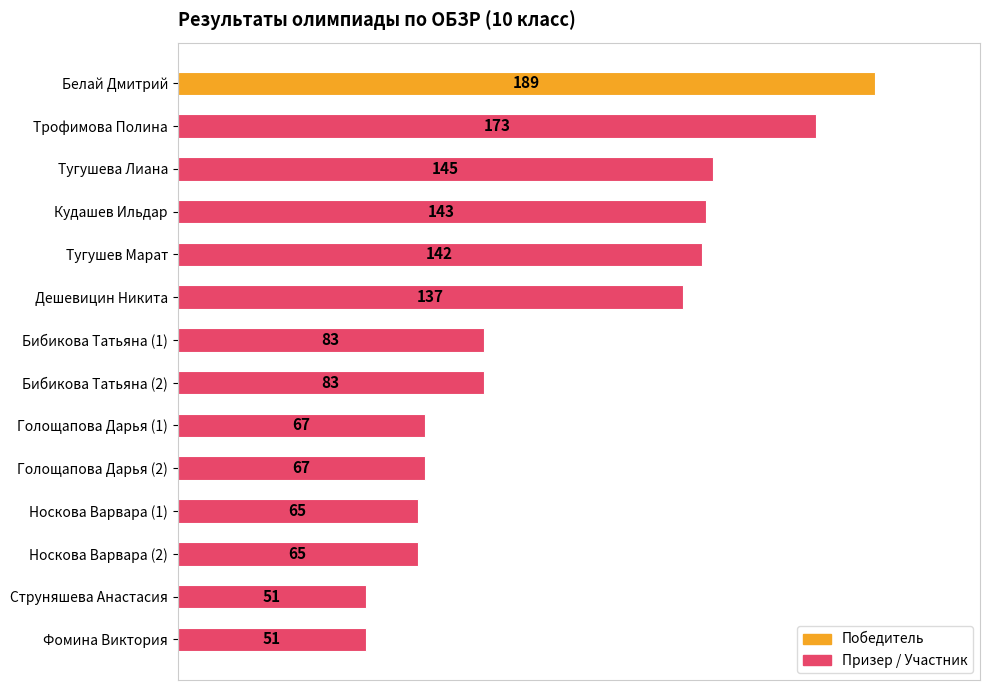

What is the difference between the maximum and second lowest values?

138